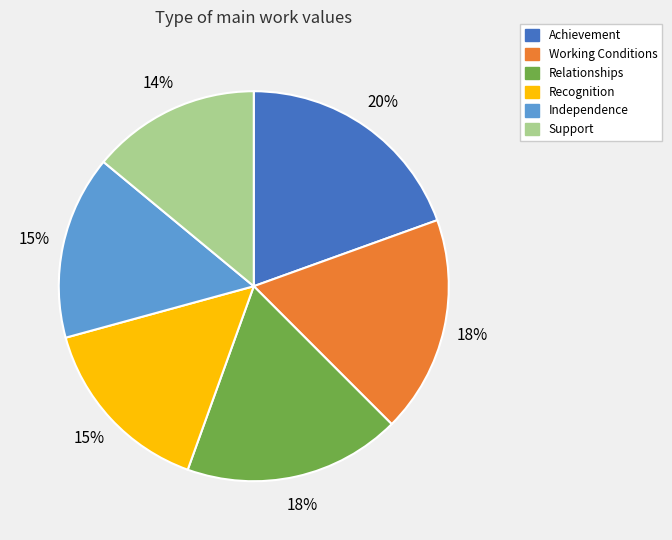

Approximately how many times larger is the value at Support compared to Recognition?

0.9